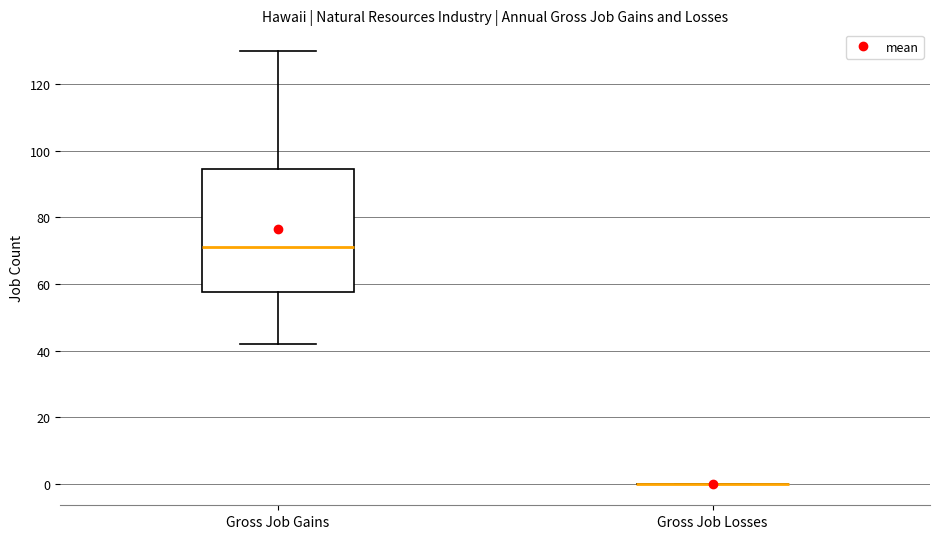

Reading left to right, read every box against the y-axis: the position of its median line, the range the box covers, and the ends of its whiskers. The values are not printed on the chart, so give them approximately, as read against the axis.

Gross Job Gains: median 72, box 58 to 94, whiskers 42 to 130
Gross Job Losses: box collapsed to a line at 0, whiskers 0 to 0